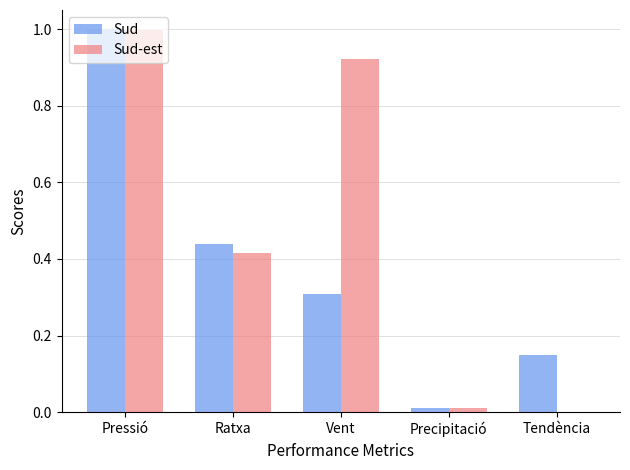

At which category does the chart reach its peak across all series?

Pressió